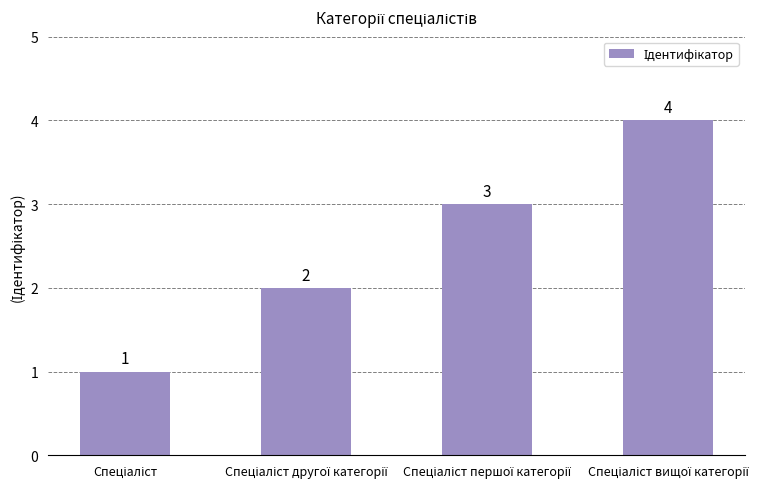

What is the value of the 1st bar from the left?

1